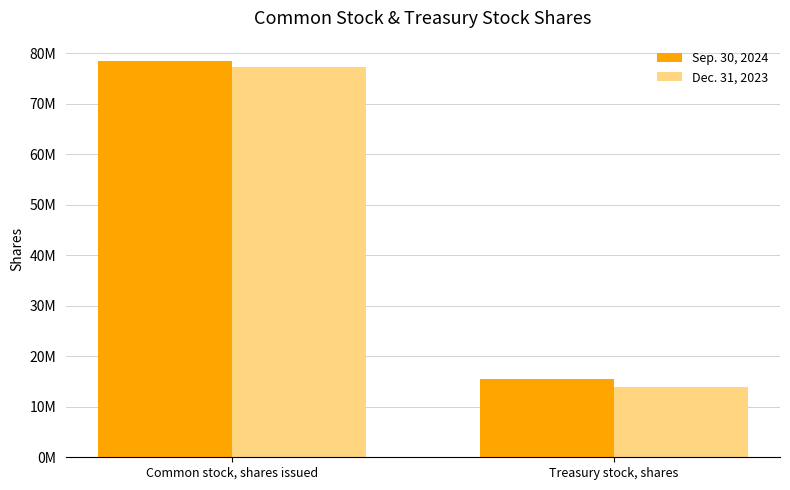

At which label does Dec. 31, 2023 reach its minimum?

Treasury stock, shares